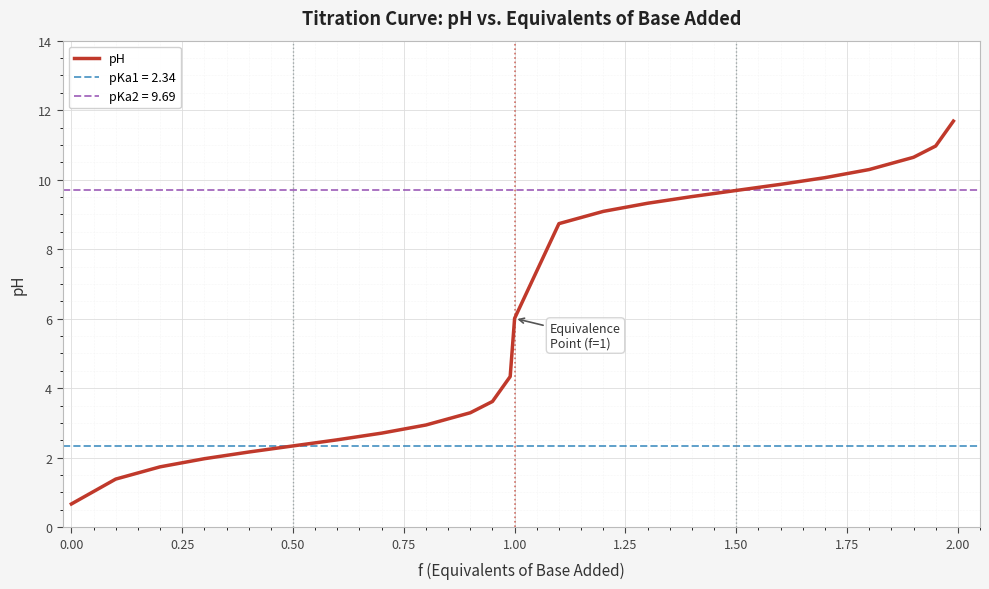

What is the greatest value displayed?

11.7